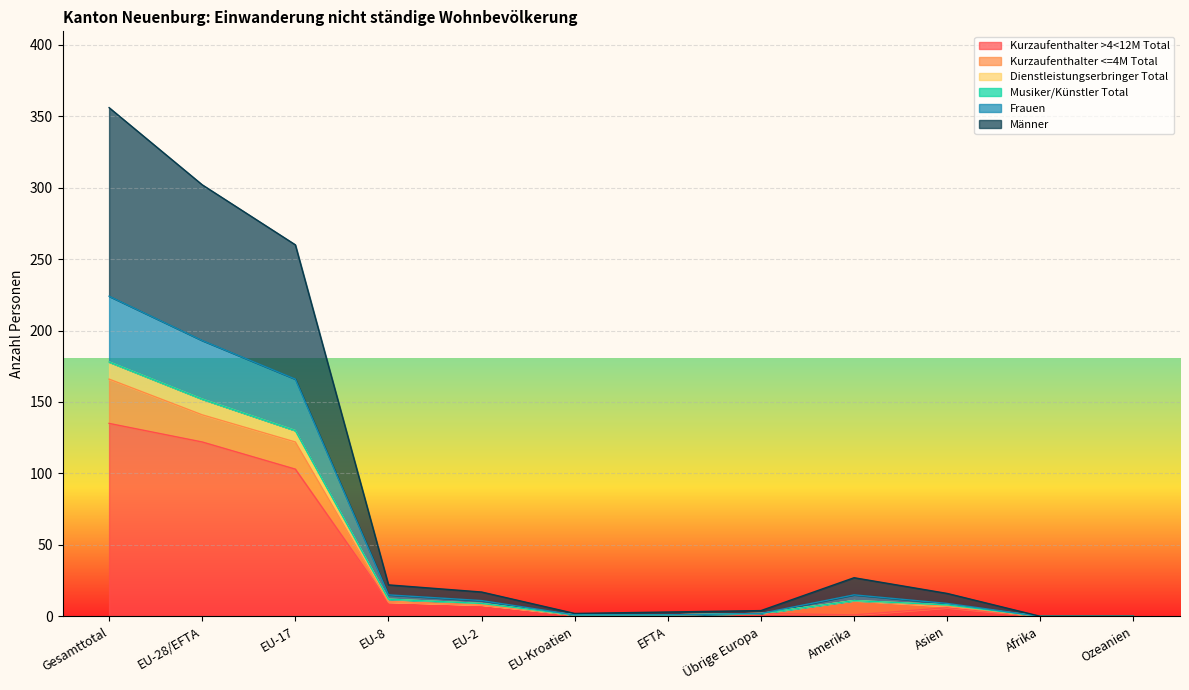

At which category is the sum across all series the highest?

Gesamttotal